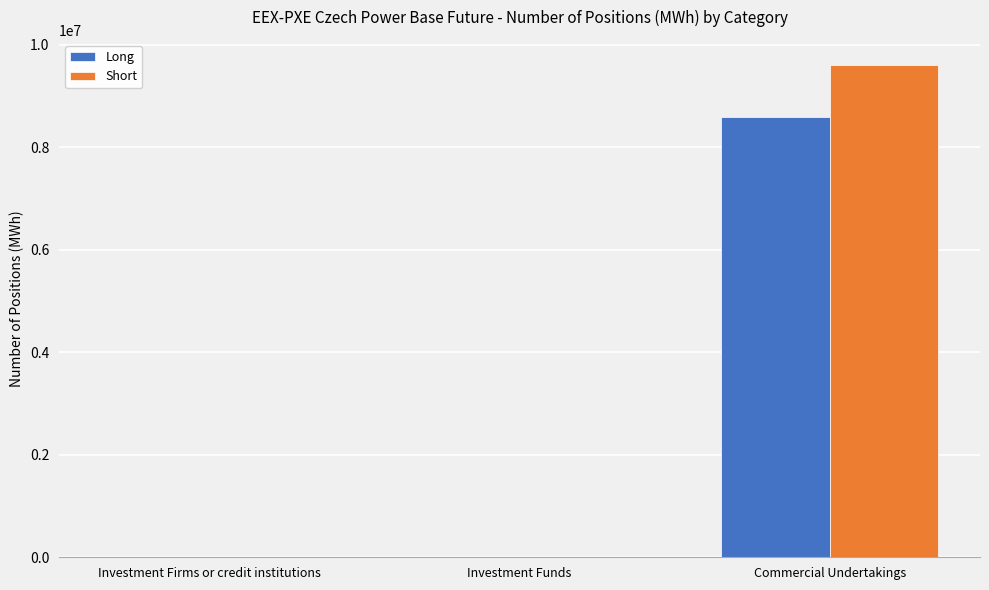

The value of Long at Investment Firms or credit institutions is -4702479. True or false?

False